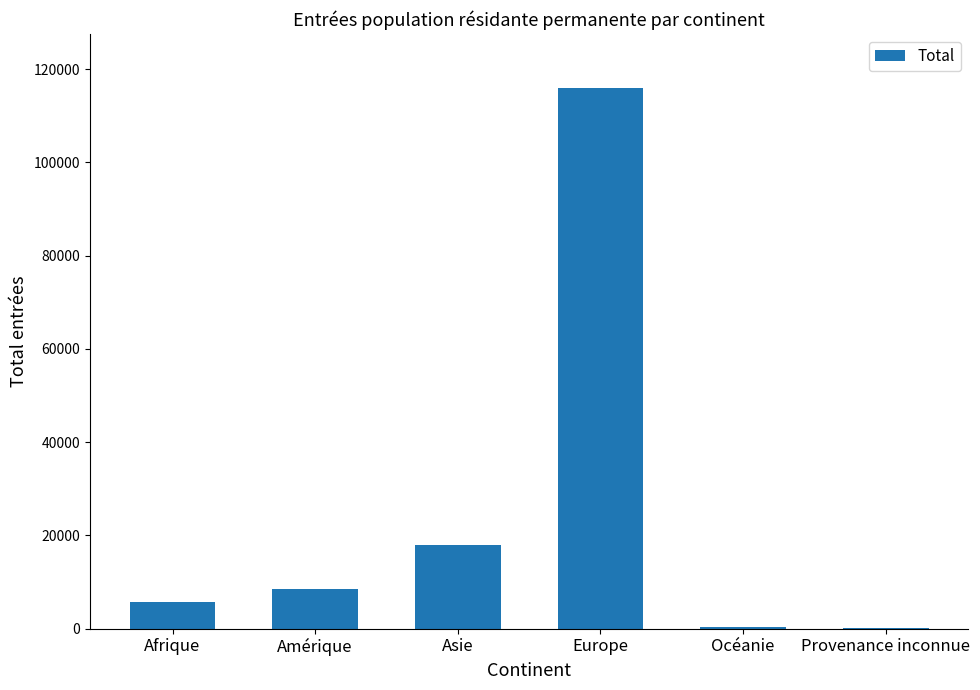

What is the sum of all values?

148832